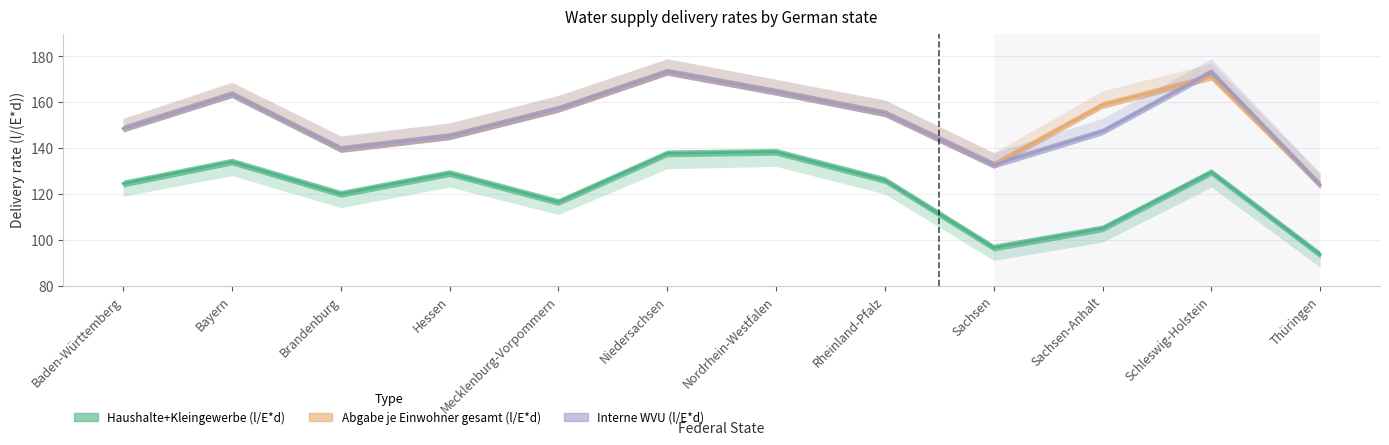

What position from the right is Hessen?

9